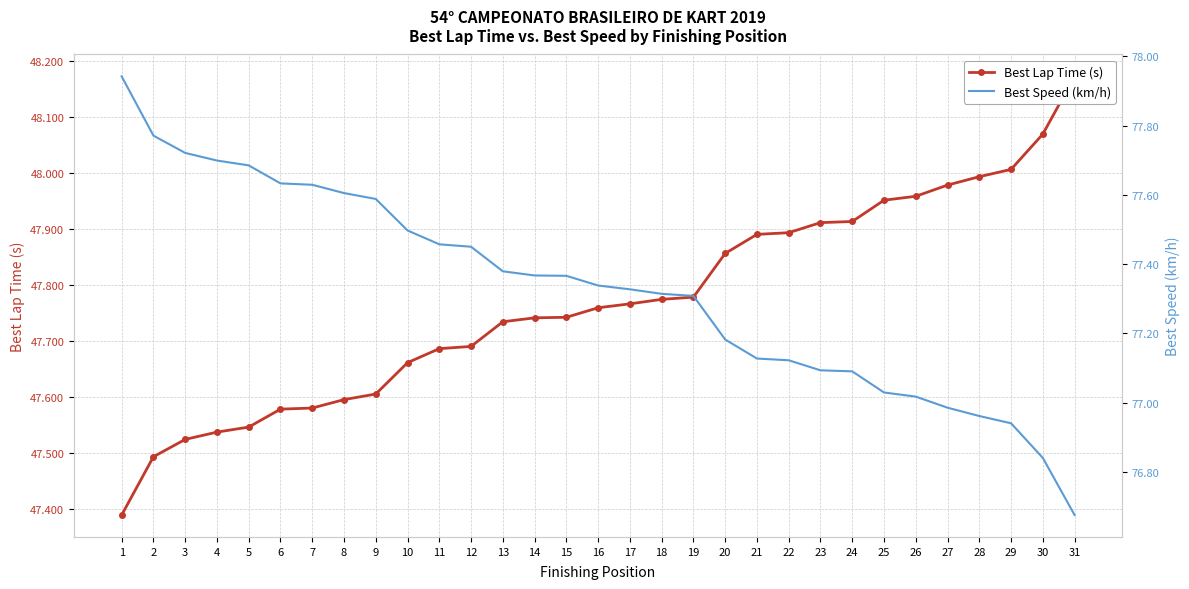

At how many categories does at least one series exceed 58?

31